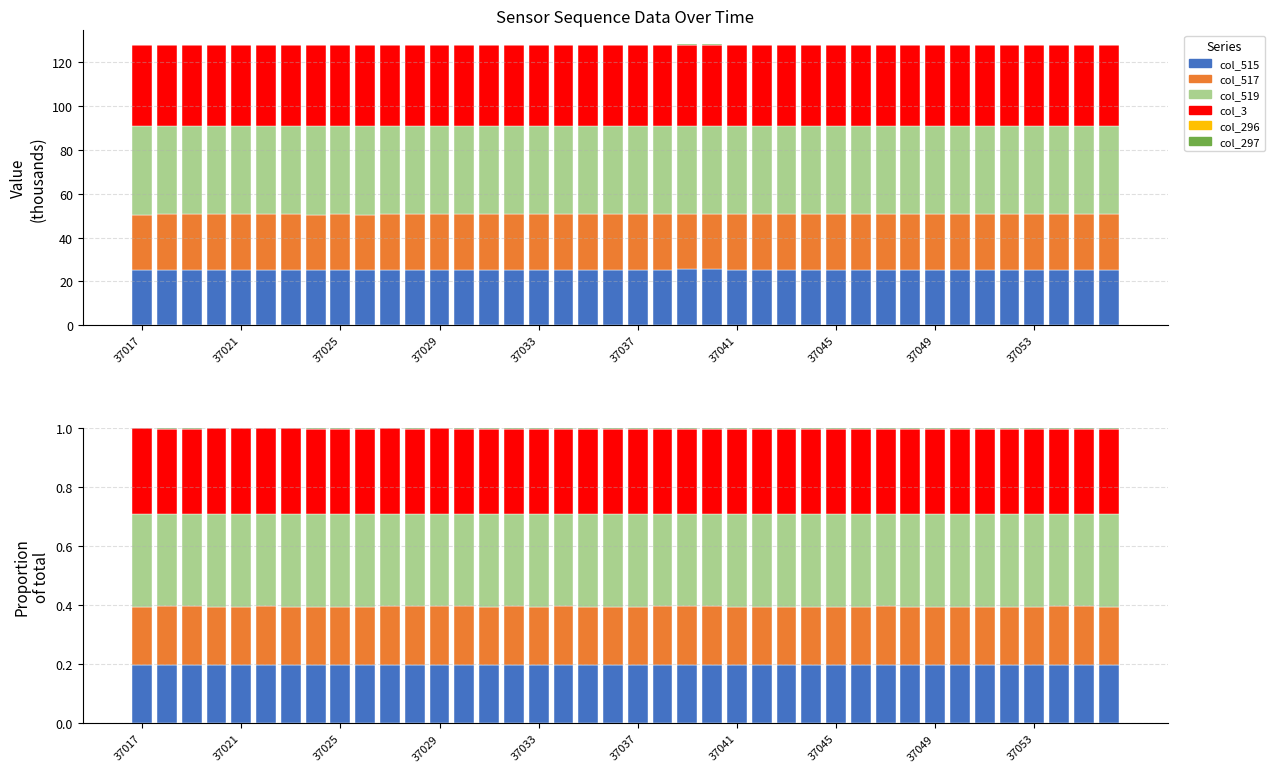

How many col_296 values are between 0 and 1?

40